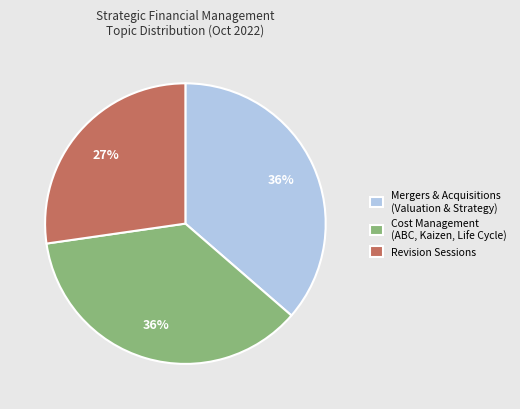

Is it true that Revision Sessions is 27% of the pie?

True